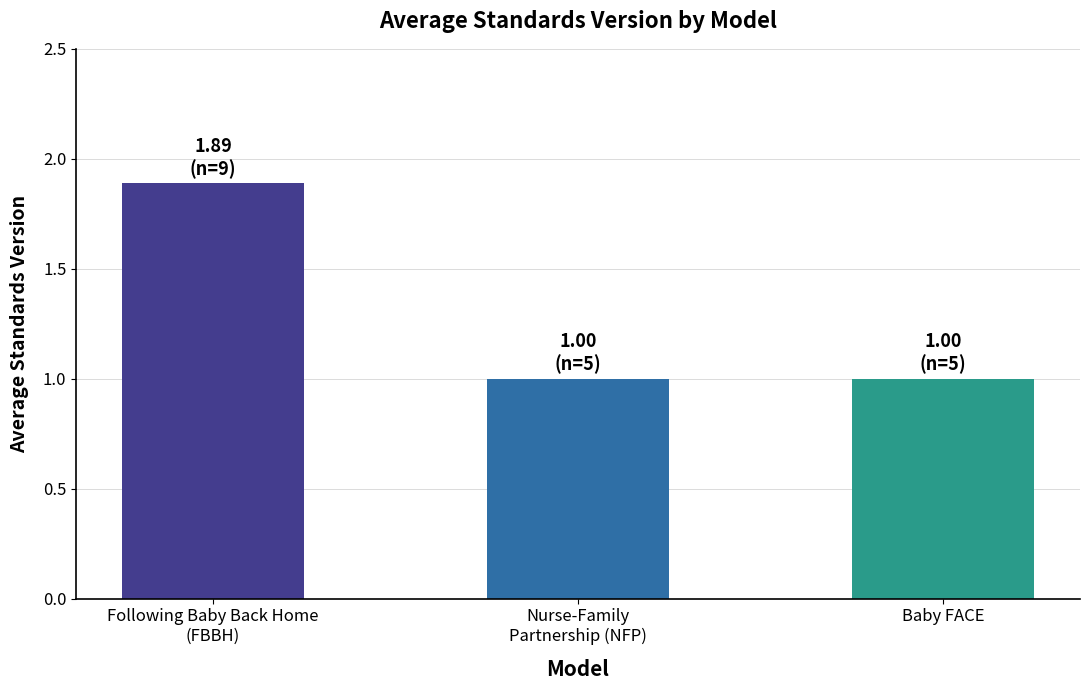

Count the number of categories in the chart.

3